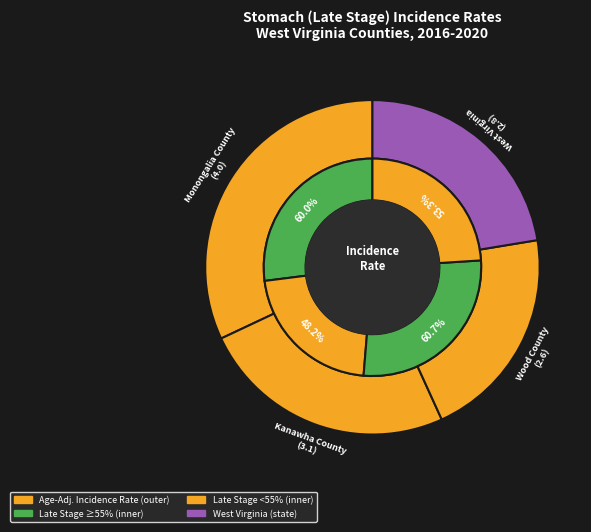

Which has a higher value, Kanawha County or West Virginia?

Kanawha County